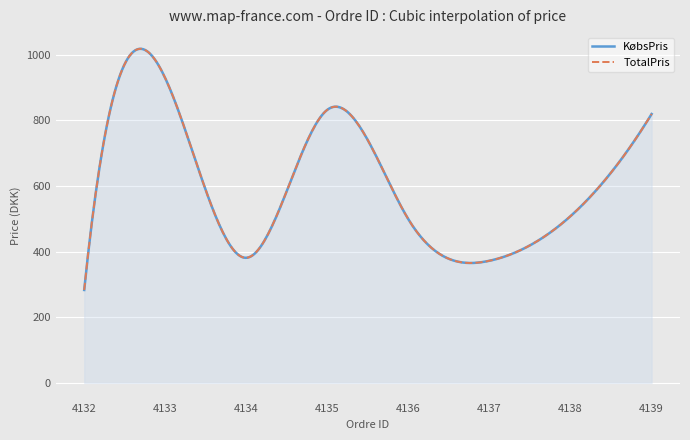

Which category has the highest value in the KøbsPris series?

4133